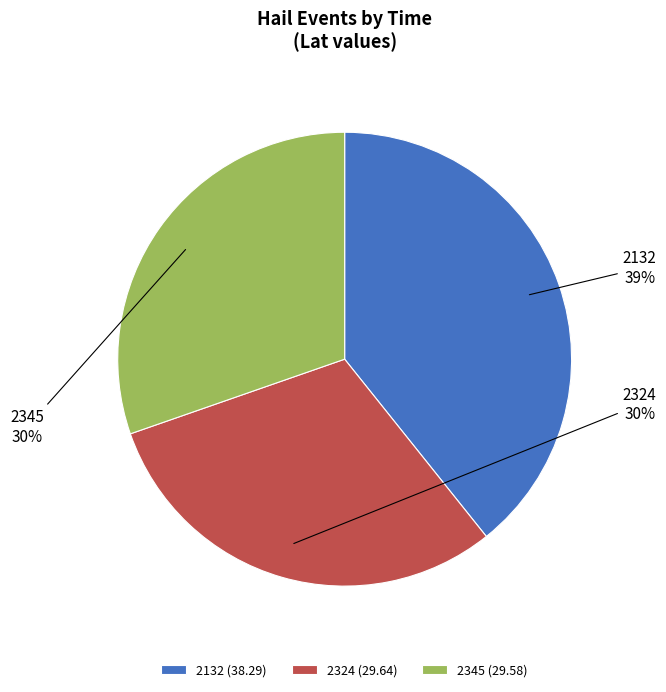

Combined, do 2132 and 2324 account for over 50%?

Yes